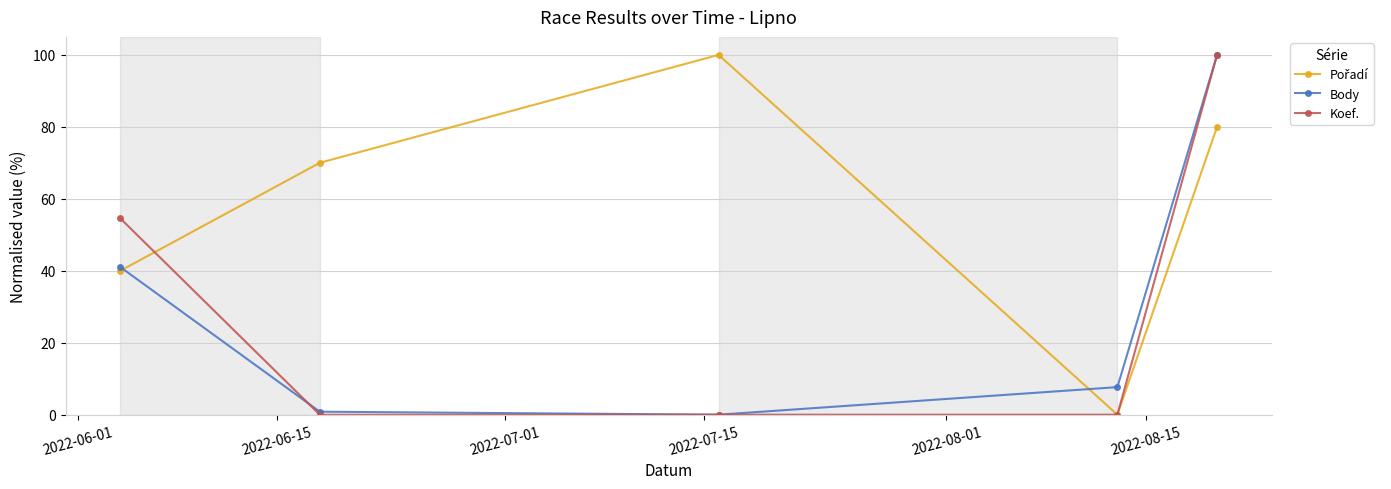

What is the value of the Koef. point at the 1st from the left?

54.5